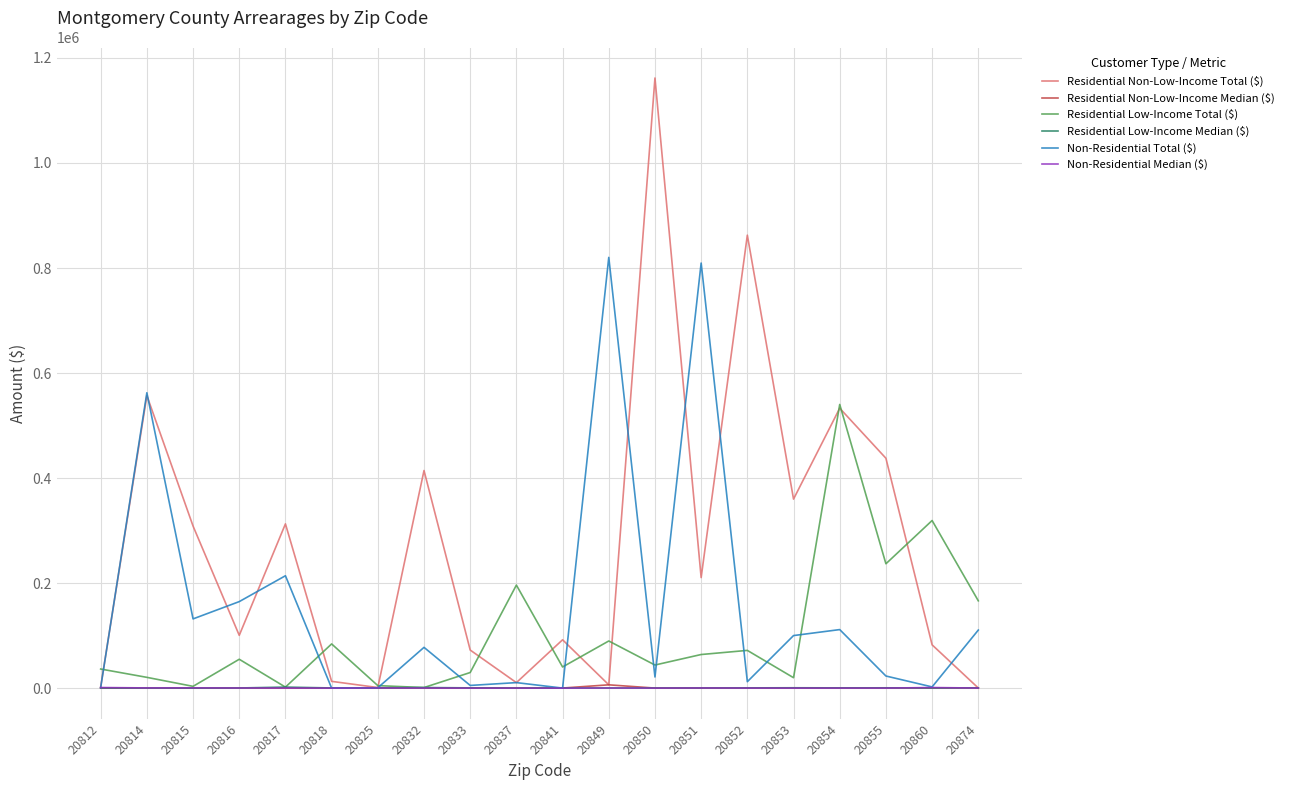

Between 20814 and 20815, which series saw the biggest shift?

Non-Residential Total ($)